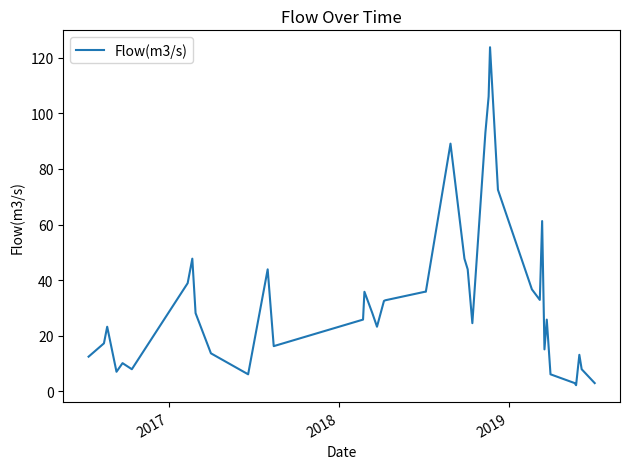

What is the difference between the maximum and minimum values?

121.6